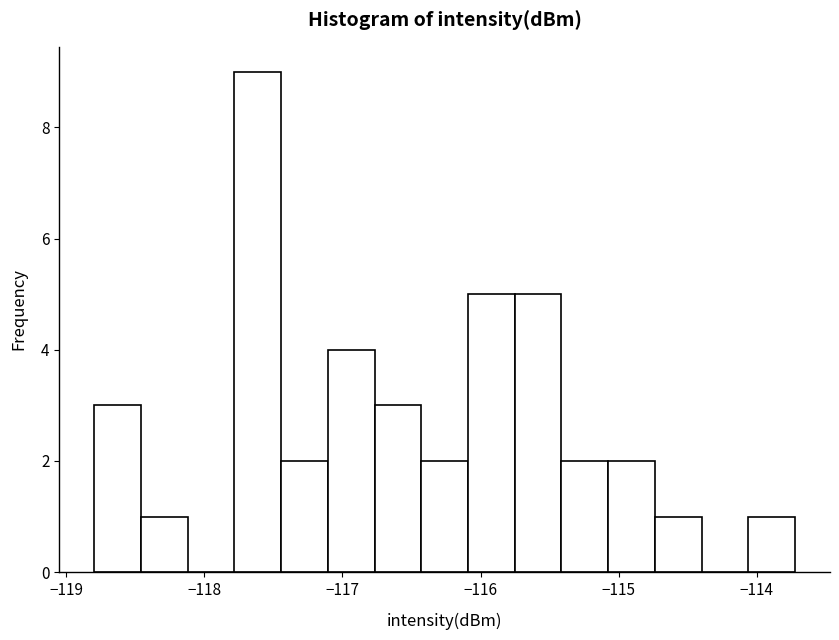

Around what value on the x-axis is the tallest bar? Give the approximate position of its centre, as read against the axis.

-117.6